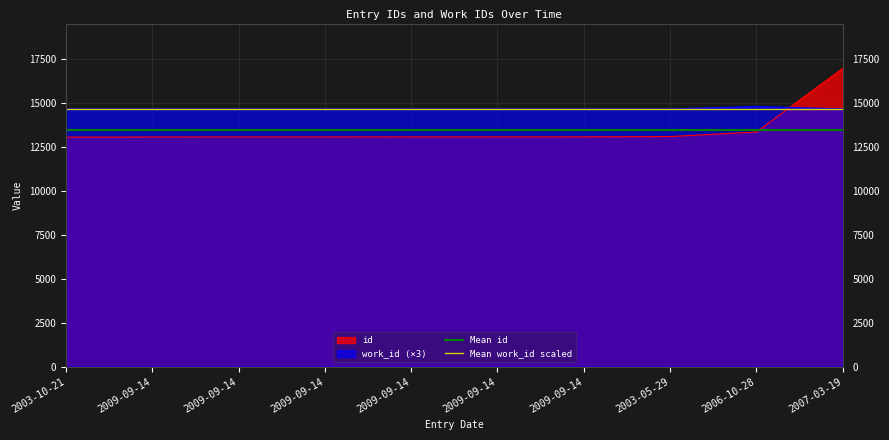

Does the chart display data point markers on the line(s)?

No